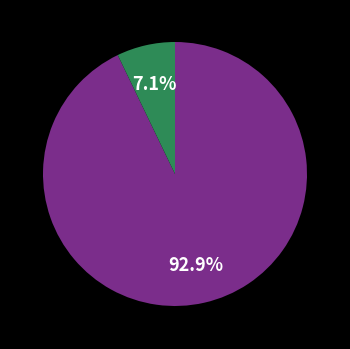

Is there a majority slice in this chart?

Yes